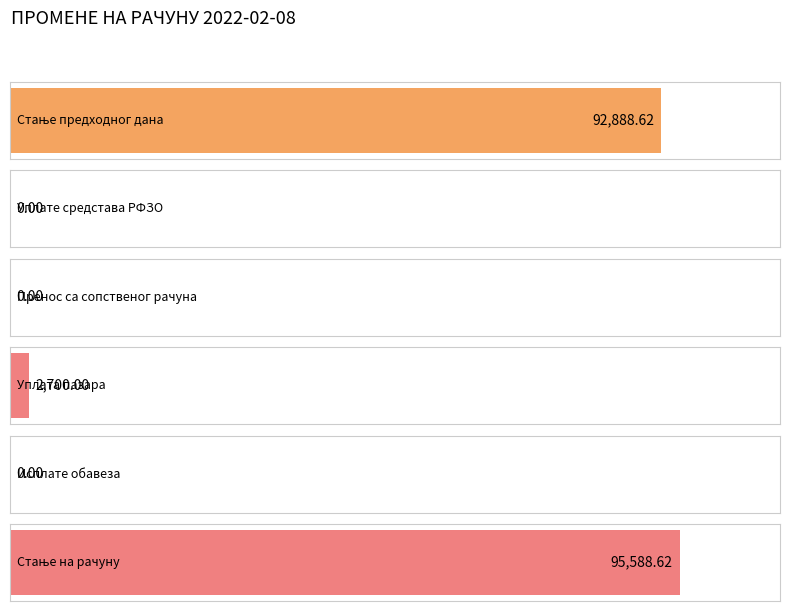

List the labels in order of value, largest first.

Стање на рачуну, Стање предходног дана, Уплата пазара, Уплате средстава РФЗО, Пренос са сопственог рачуна, Исплате обавеза